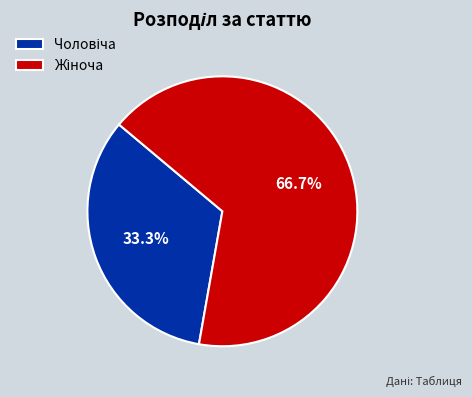

Is there a majority slice in this chart?

Yes